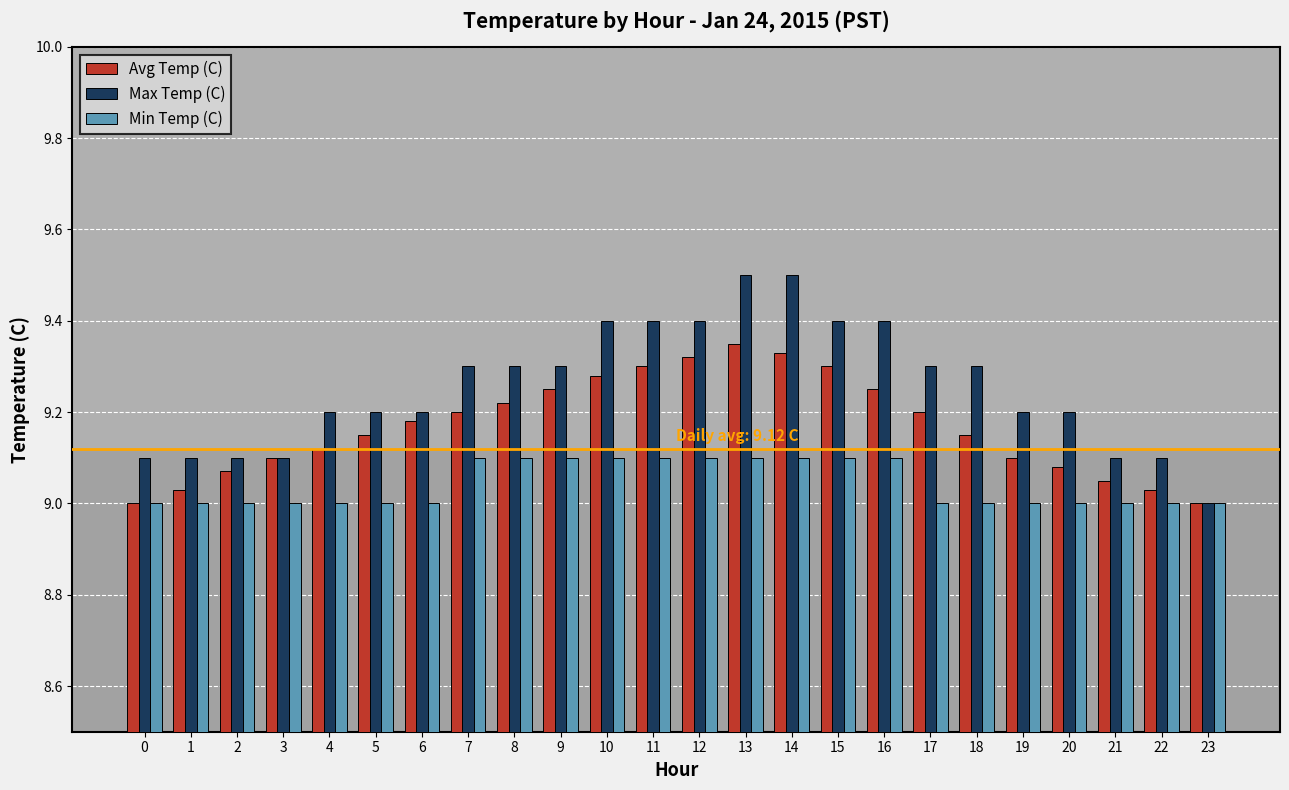

Which series has the widest spread of values?

Max Temp (C)